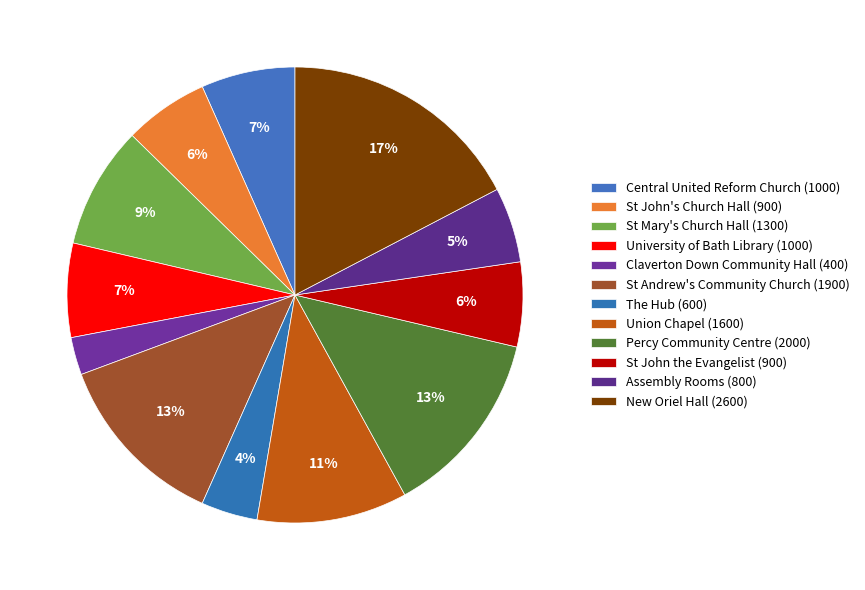

To the nearest percent, what portion does Percy Community Centre represent?

13%